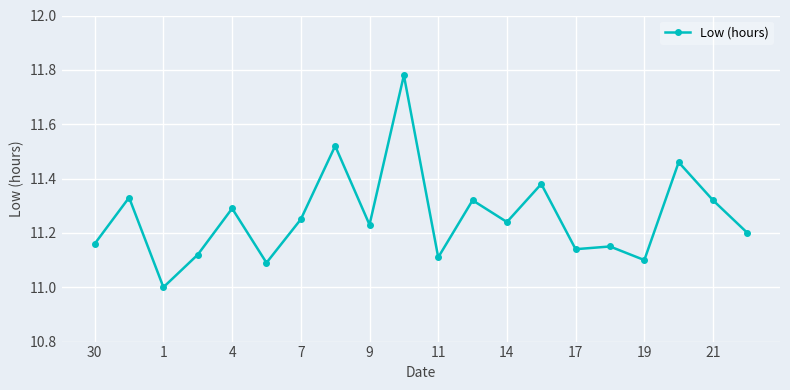

What is the smallest value displayed?

11.0